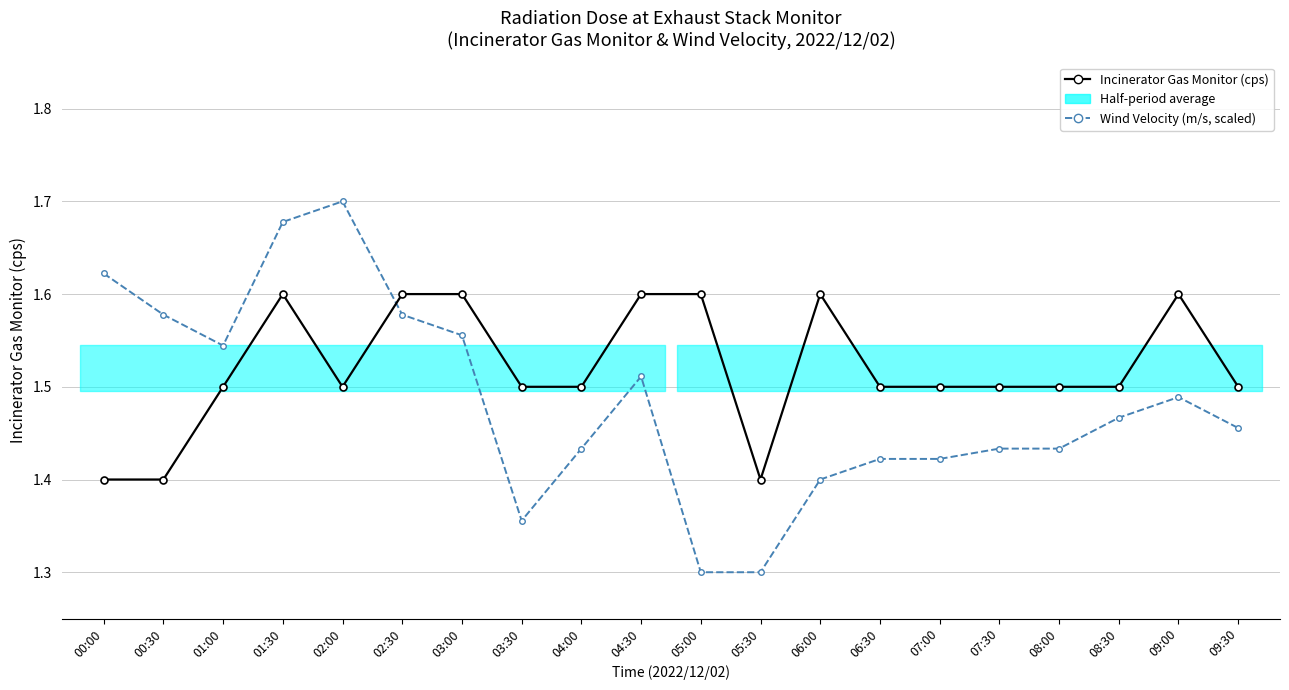

What is the total value across all series at 06:00?

3.0